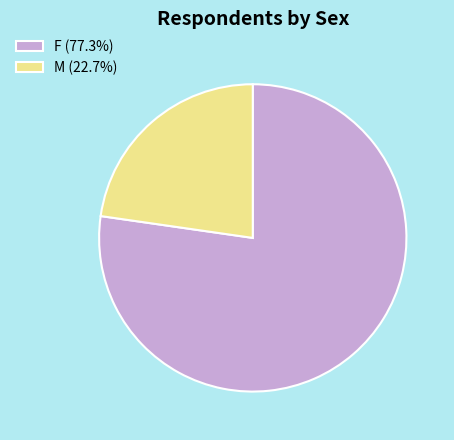

Does F (77.3%) represent more than half of the total?

Yes